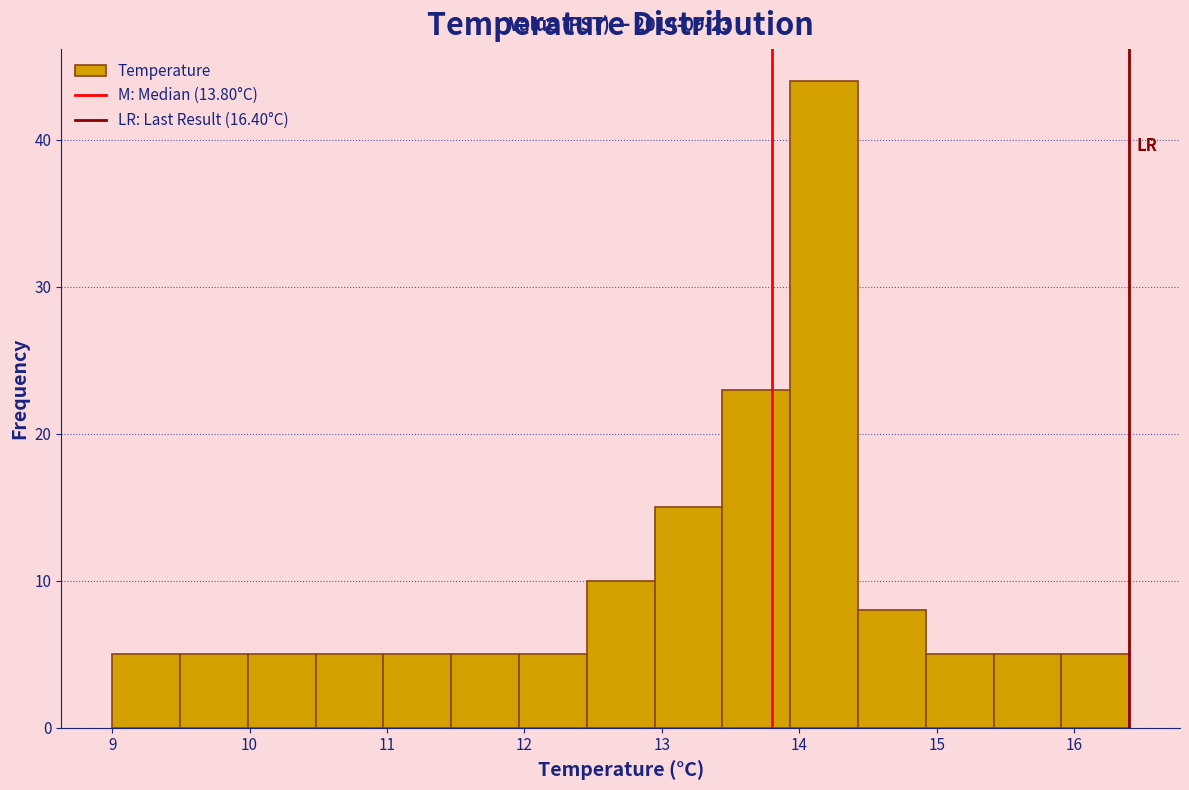

Over which range of the x-axis is the bar tallest?

13.9 to 14.4